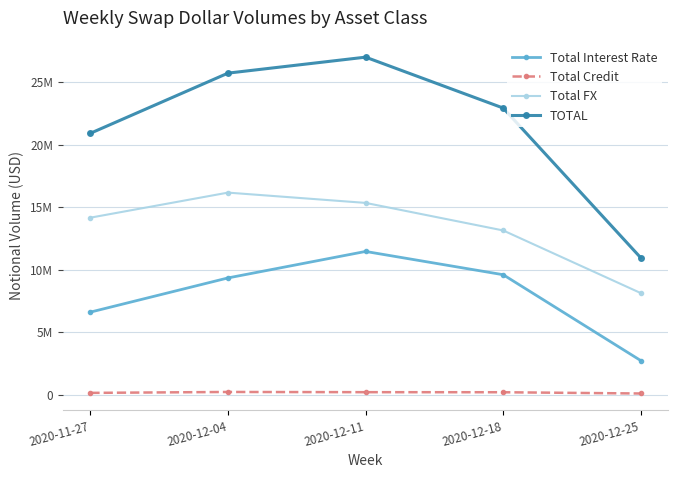

What is the greatest value displayed?

26987825